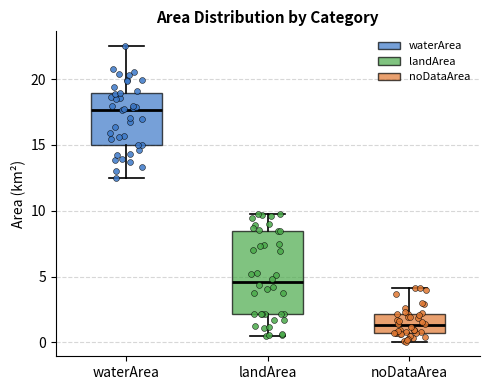

Where does the upper whisker of the box for landArea end on the y-axis? The values are not printed on the chart, so give them approximately, as read against the axis.

9.5